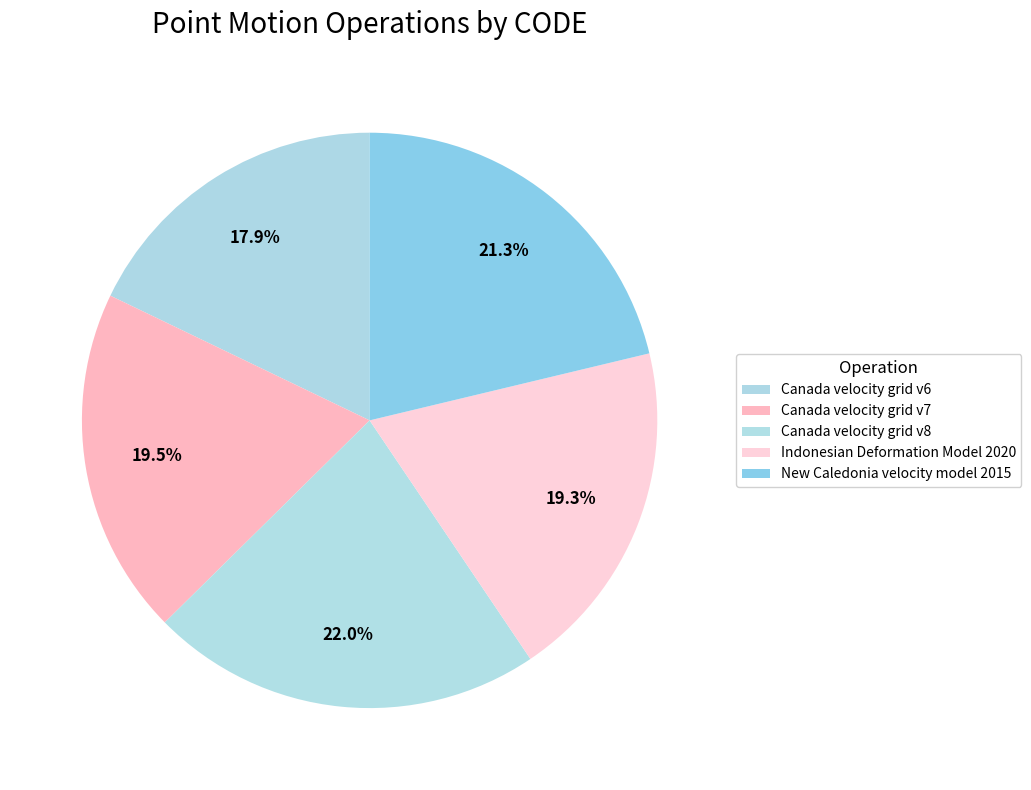

To the nearest percent, what portion does Canada velocity grid v6 represent?

18%